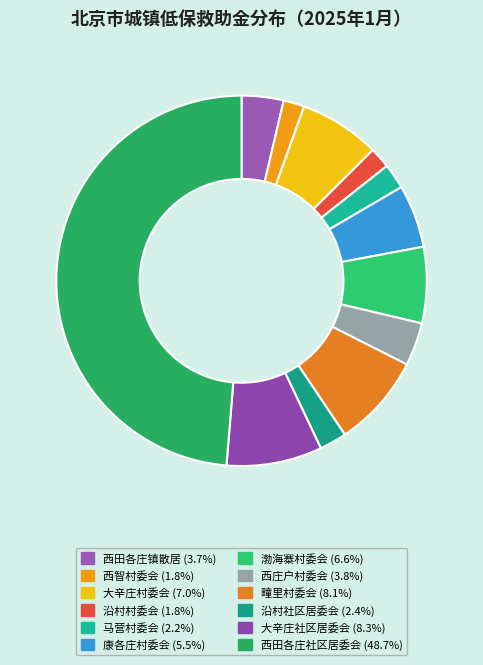

Count the number of slices in the pie.

12